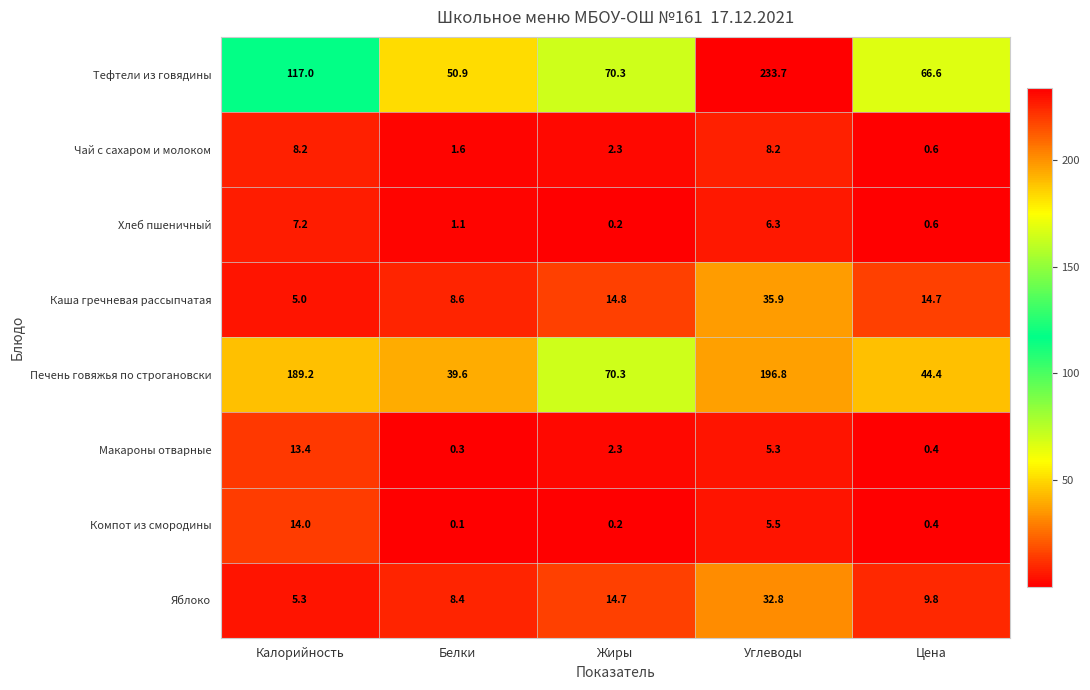

At which category is the sum across all series the highest?

Углеводы